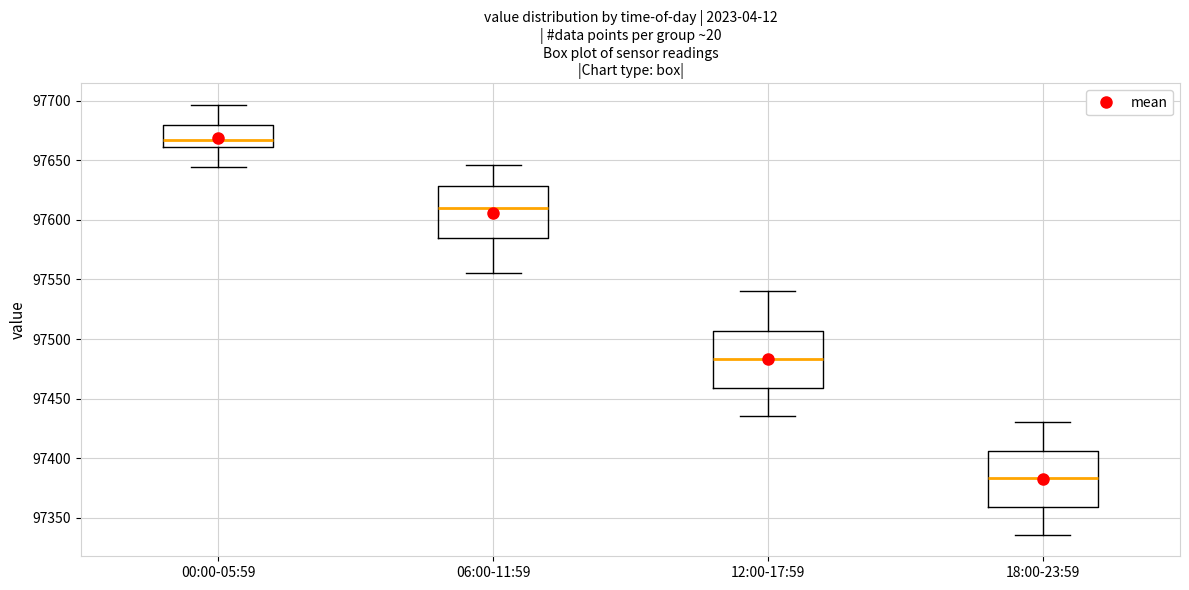

Reading left to right, read every box against the y-axis: the position of its median line, the range the box covers, and the ends of its whiskers. The values are not printed on the chart, so give them approximately, as read against the axis.

00:00-05:59: median 97665, box 97660 to 97680, whiskers 97645 to 97695
06:00-11:59: median 97610, box 97585 to 97630, whiskers 97555 to 97645
12:00-17:59: median 97485, box 97460 to 97505, whiskers 97435 to 97540
18:00-23:59: median 97385, box 97360 to 97405, whiskers 97335 to 97430